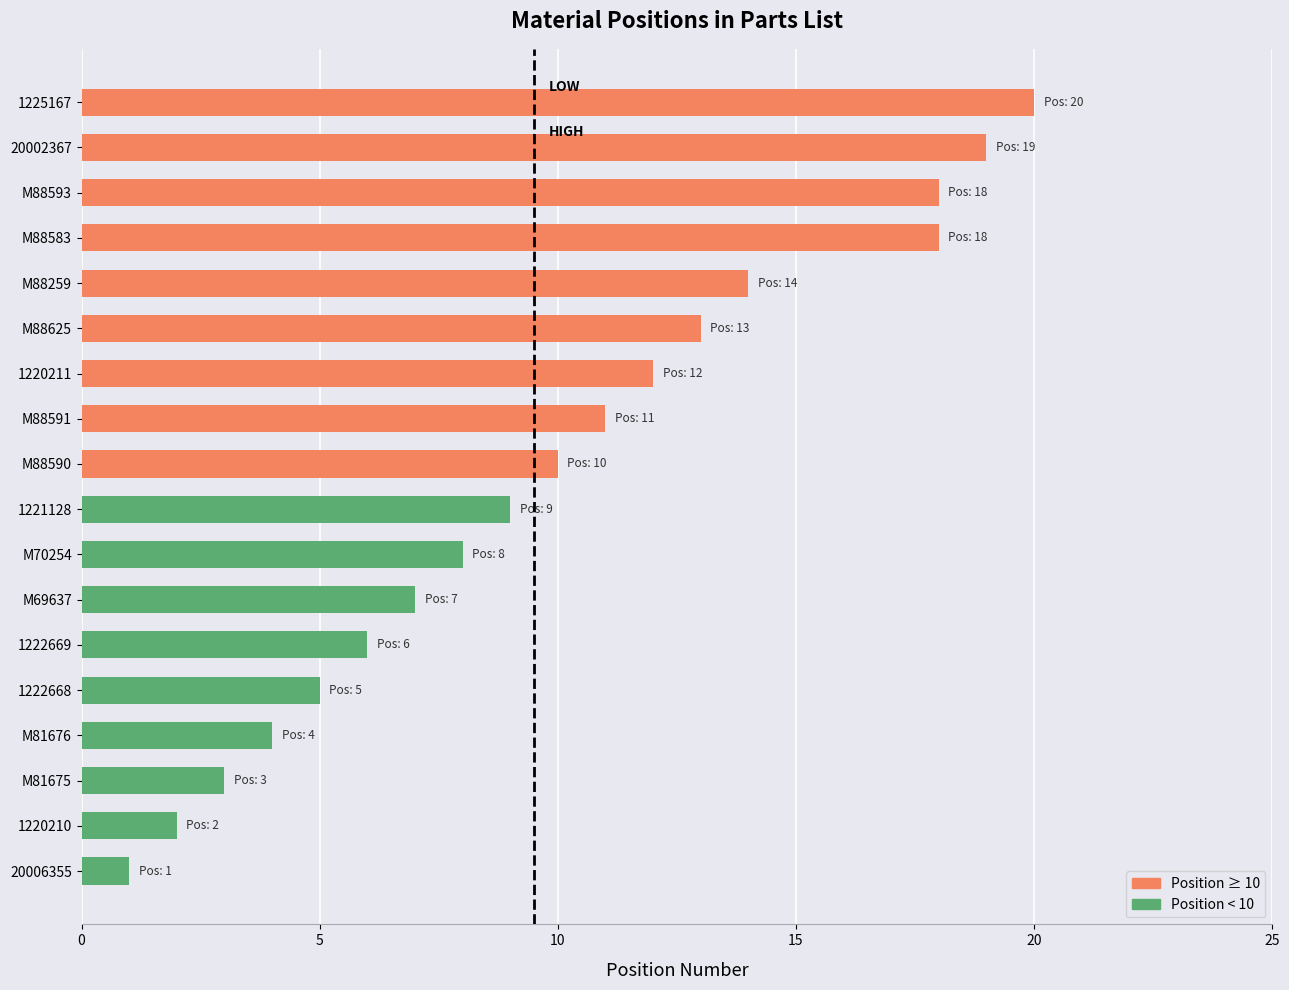

What is the sum of the values at M88625 and 20006355?

14